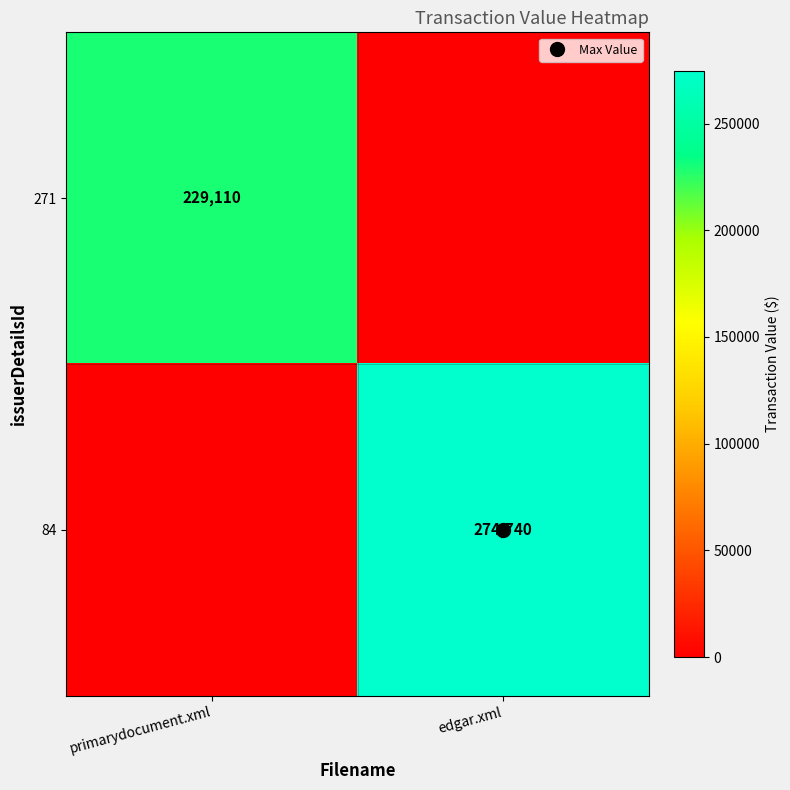

At which category is the sum across all series the highest?

edgar.xml